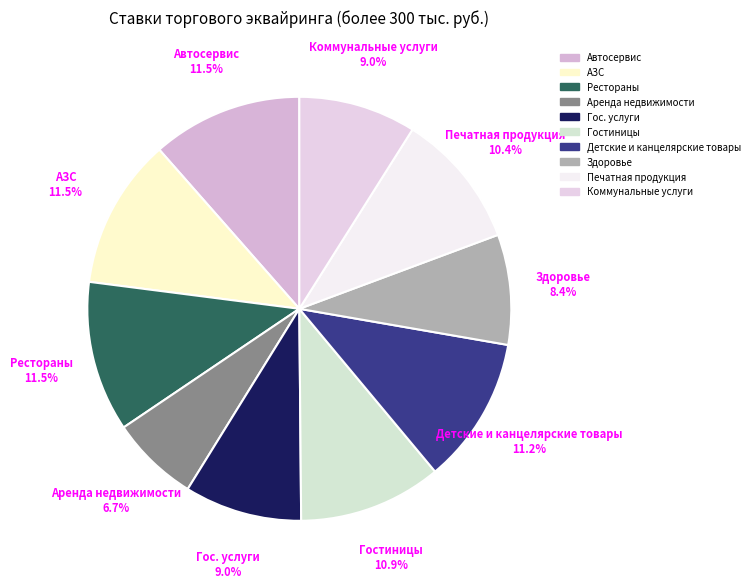

Is the sum of АЗС and Гостиницы greater than half?

No